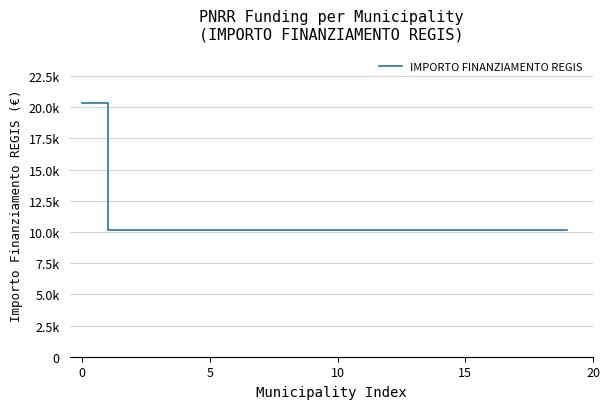

Does the chart have visible grid lines?

Yes